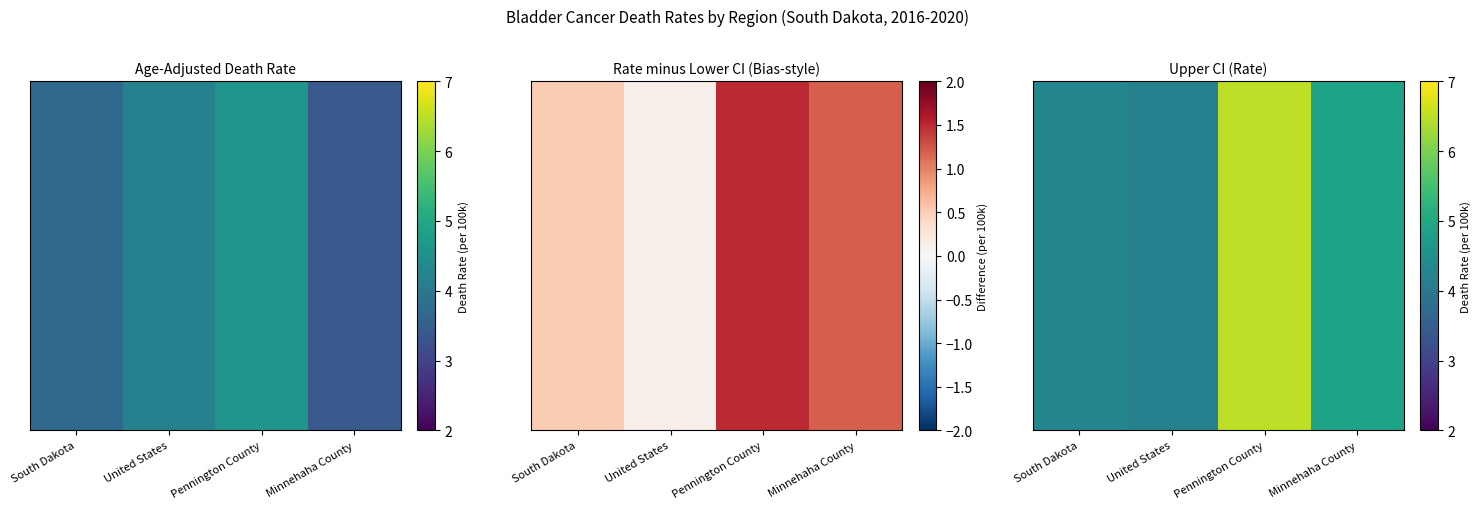

Reading left to right, list all the values displayed in this chart.

South Dakota=4.3	United States=4.2	Pennington County=6.5	Minnehaha County=4.9